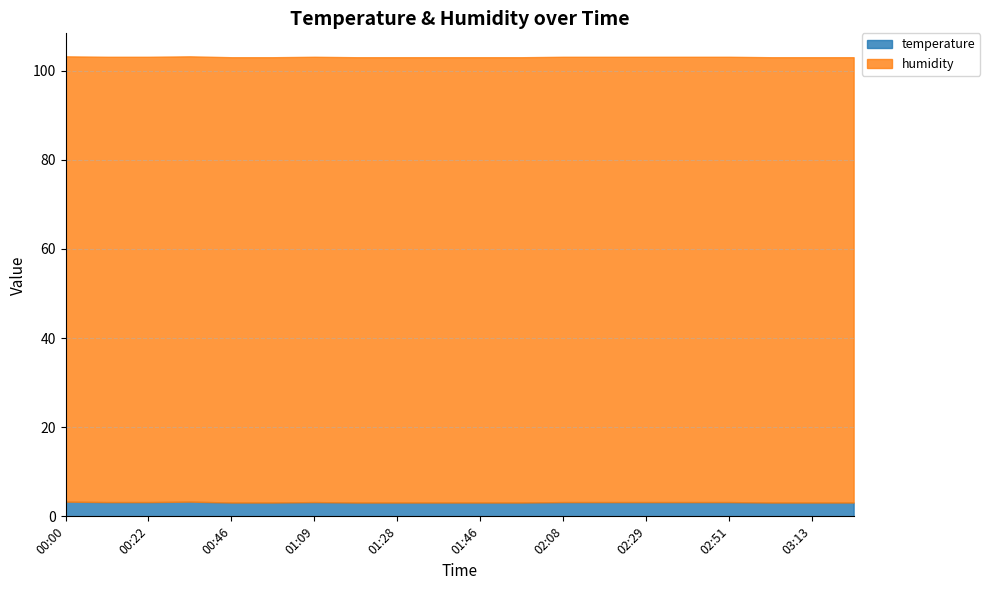

At which label does humidity reach its peak?

00:00